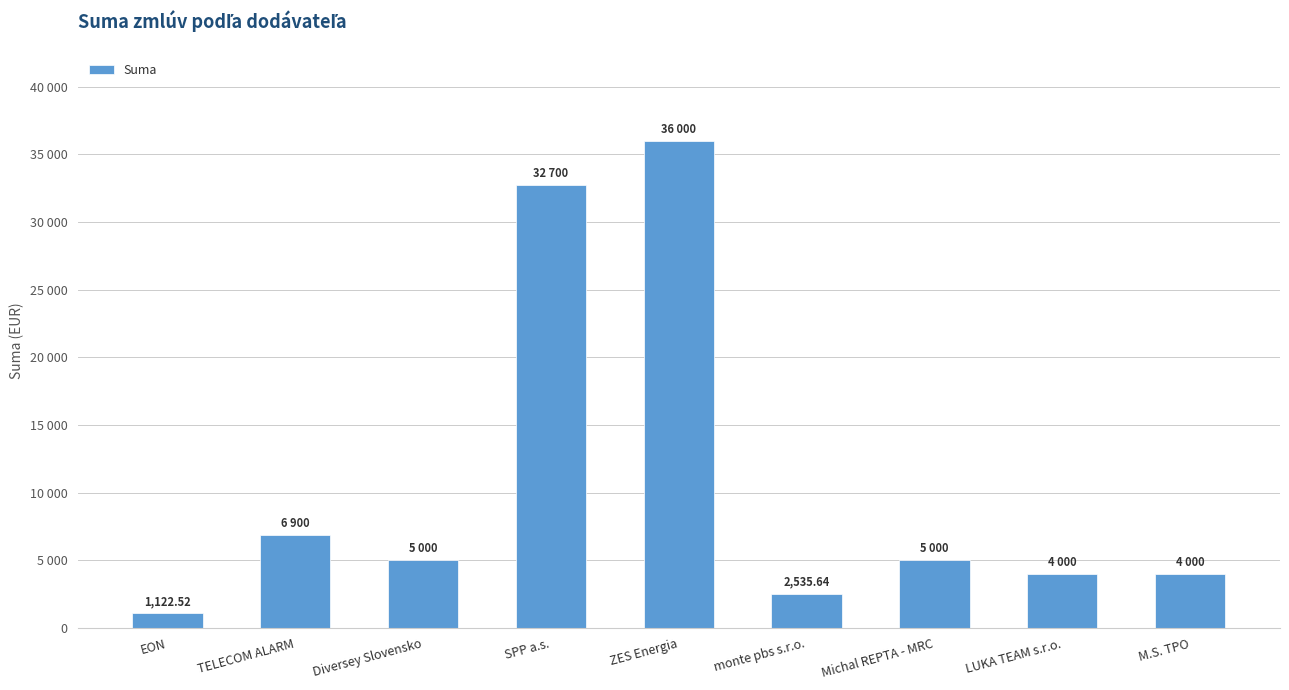

What is the label of the 9th bar from the right?

EON